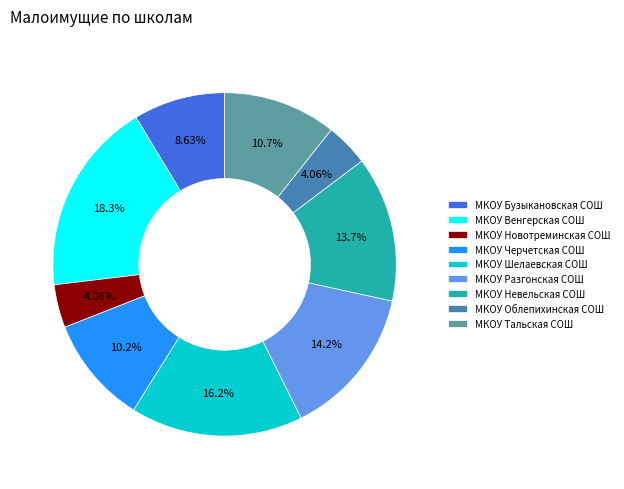

Which has a higher value, МКОУ Венгерская СОШ or МКОУ Бузыкановская СОШ?

МКОУ Венгерская СОШ